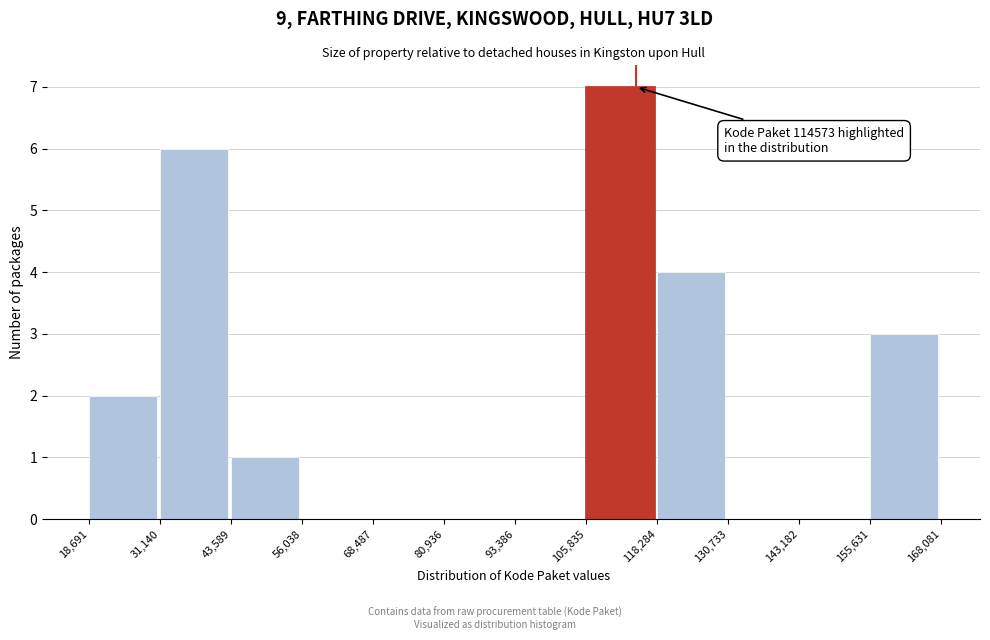

Which range on the x-axis has the tallest bar?

105,835 to 118,284